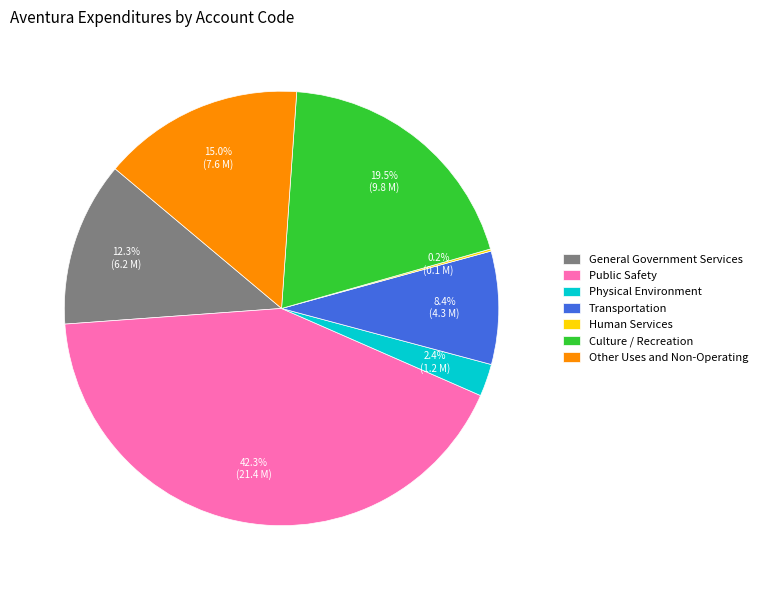

To the nearest percent, what percentage of the pie is Physical Environment?

2%